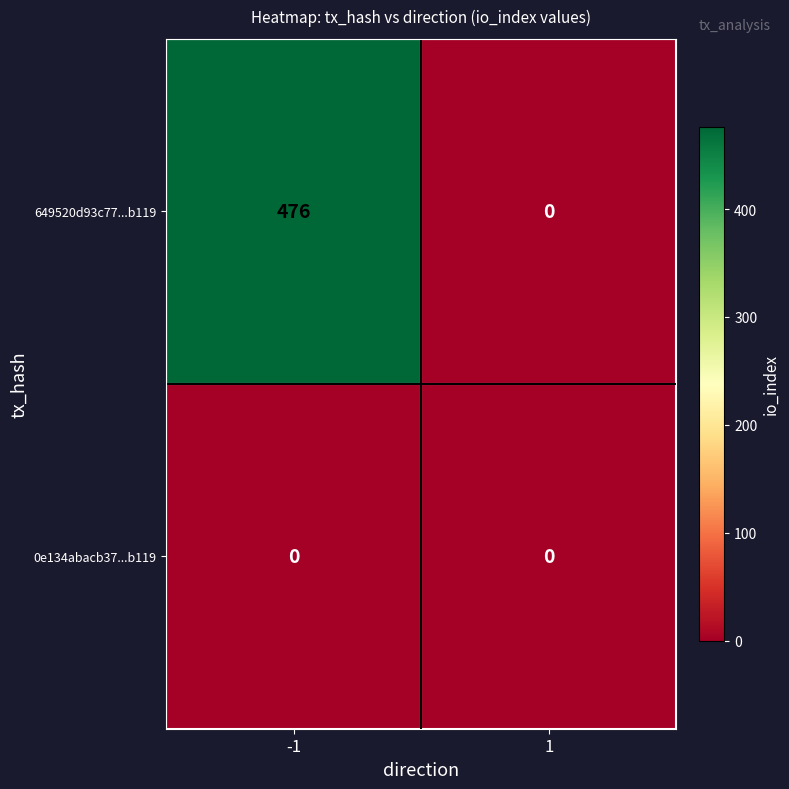

Which series has the widest spread of values?

649520d93c77...b119